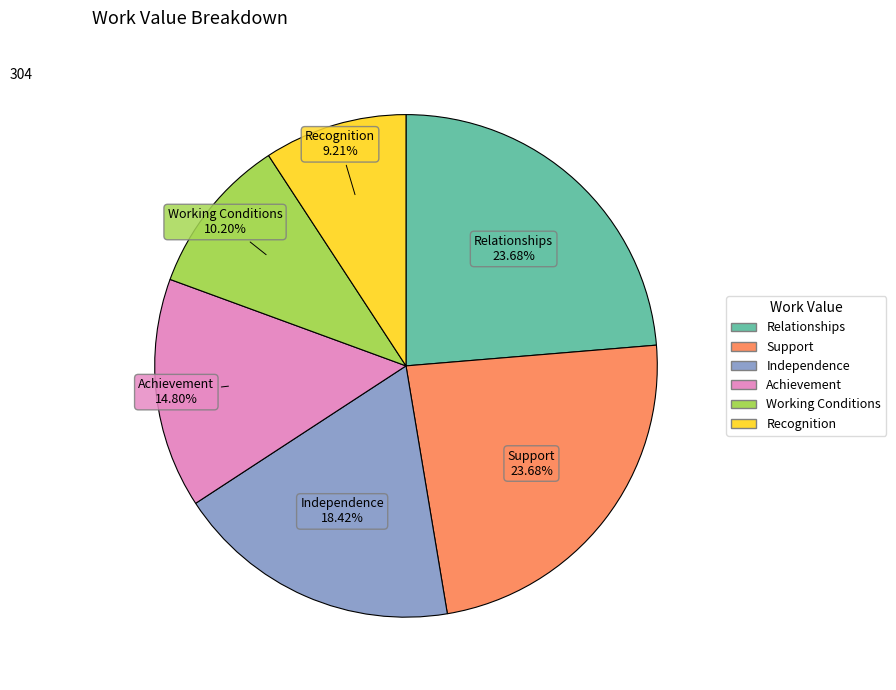

To the nearest percent, what is the difference between the largest and smallest slice percentages?

14%